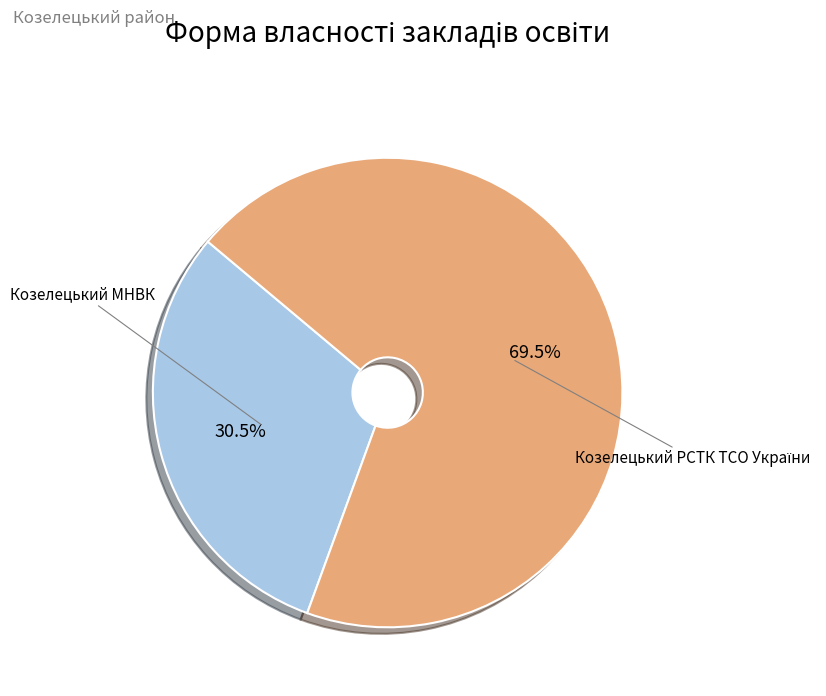

What is the smallest slice in the pie chart?

Козелецький МНВК